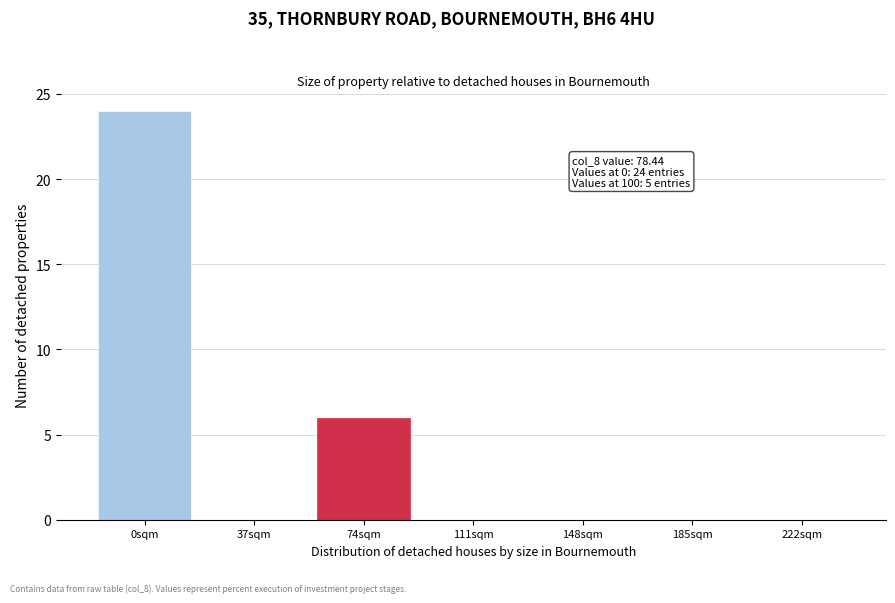

Reading left to right, extract all data points from this chart.

0sqm=24	37sqm=0	74sqm=6	111sqm=0	148sqm=0	185sqm=0	222sqm=0